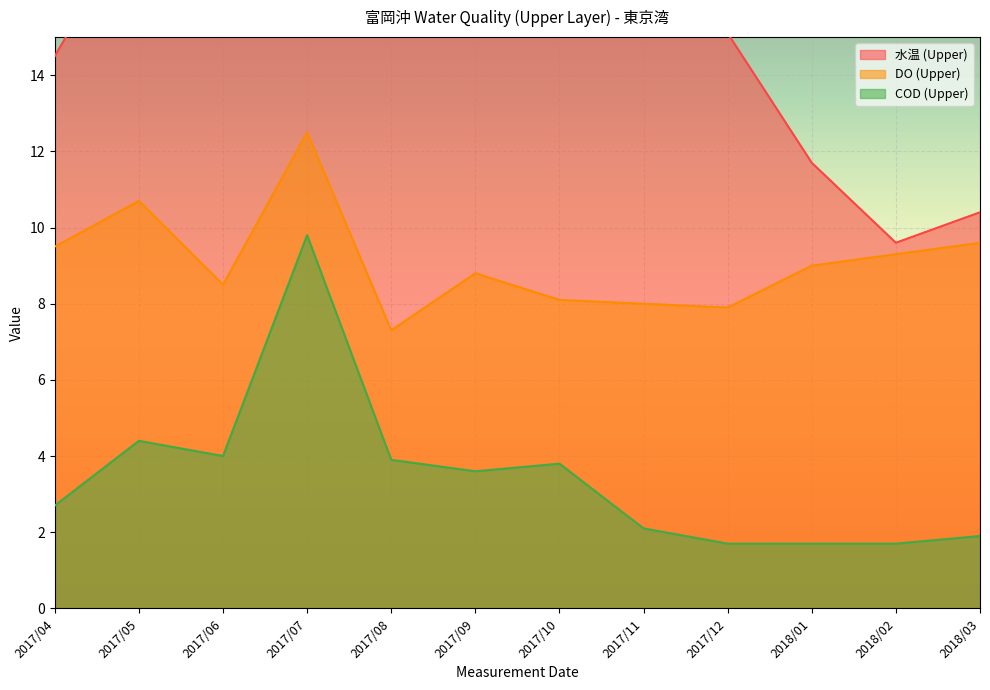

List the series in order of their overall mean, highest first.

水温 (Upper), DO (Upper), COD (Upper)